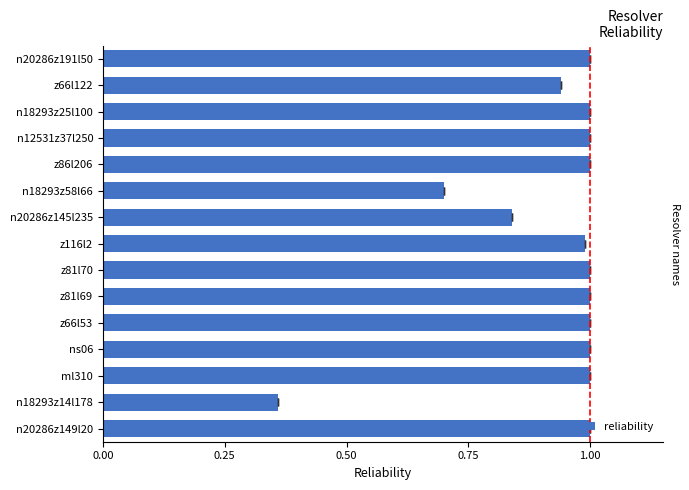

What is the difference between the second highest and second lowest values?

0.3